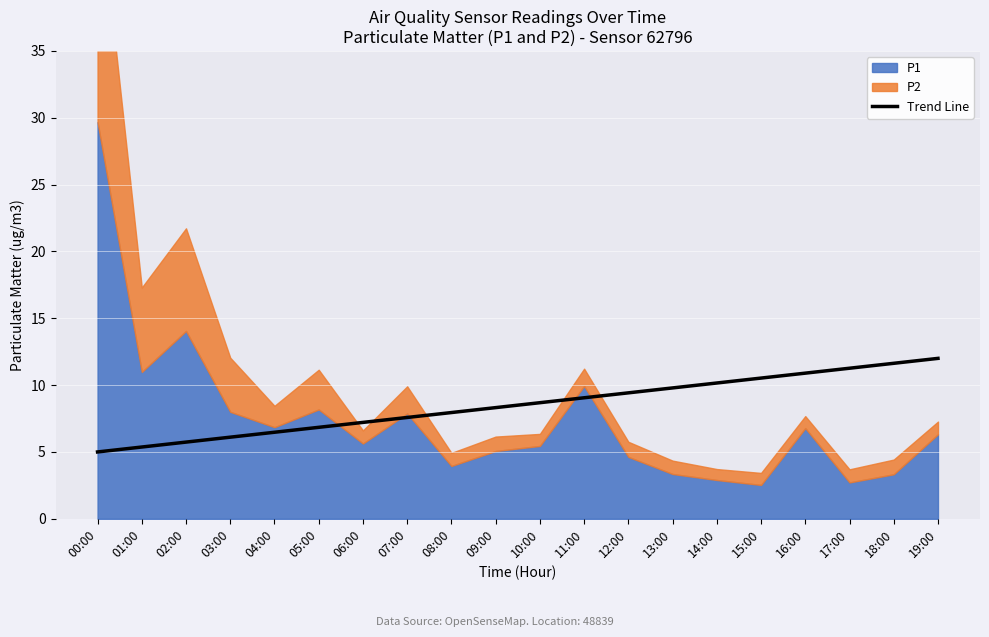

What is the value of the 12th point from the left?

9.1